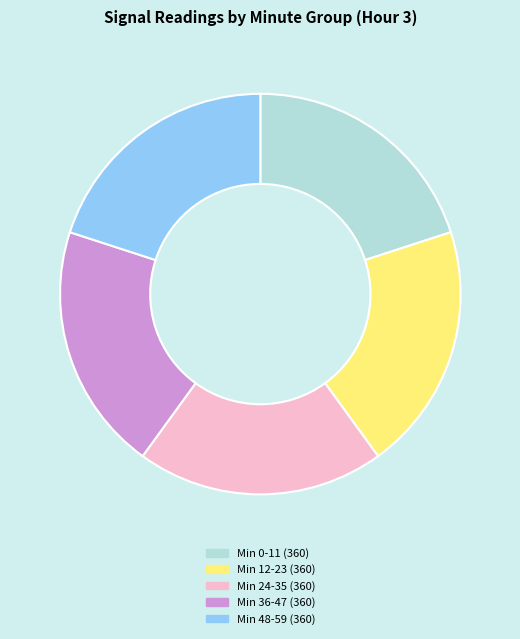

Is there a majority slice in this chart?

No